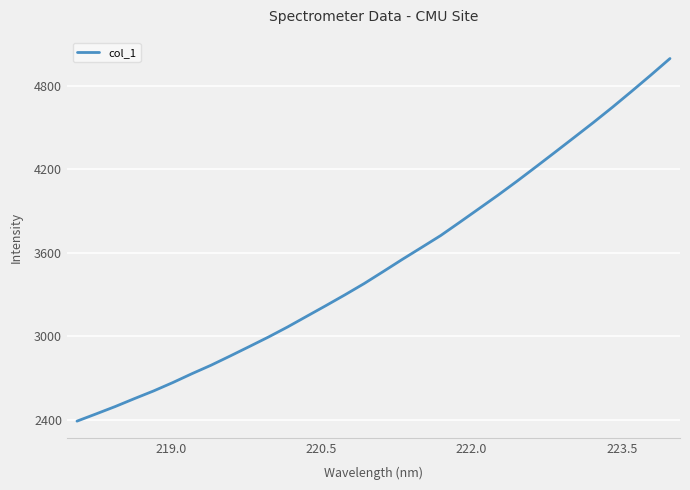

What is the smallest value displayed?

2389.3